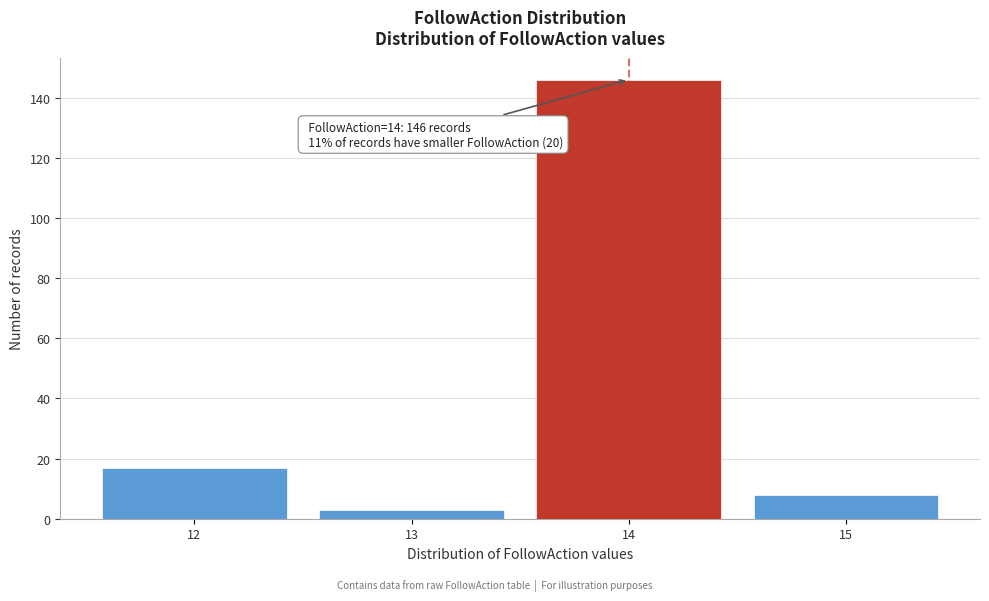

Which range on the x-axis has the tallest bar?

13.5 to 14.5